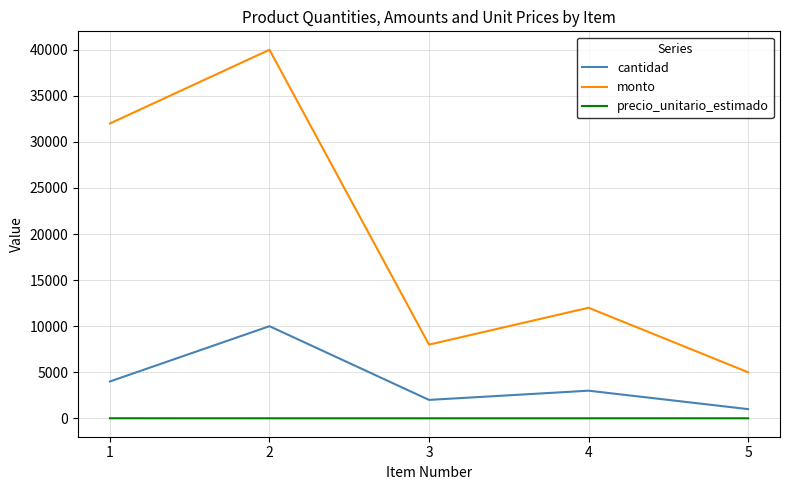

List the series in order of their peak value, highest first.

monto, cantidad, precio_unitario_estimado